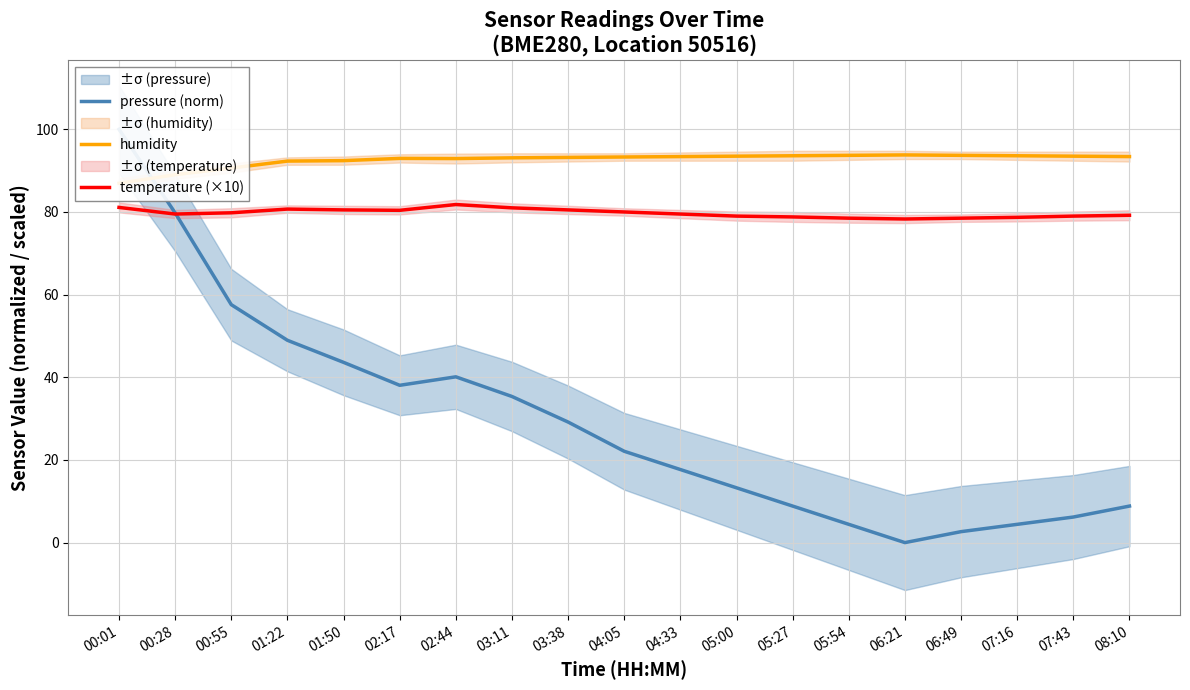

Between 00:01 and 02:44, which series saw the biggest shift?

pressure (norm)